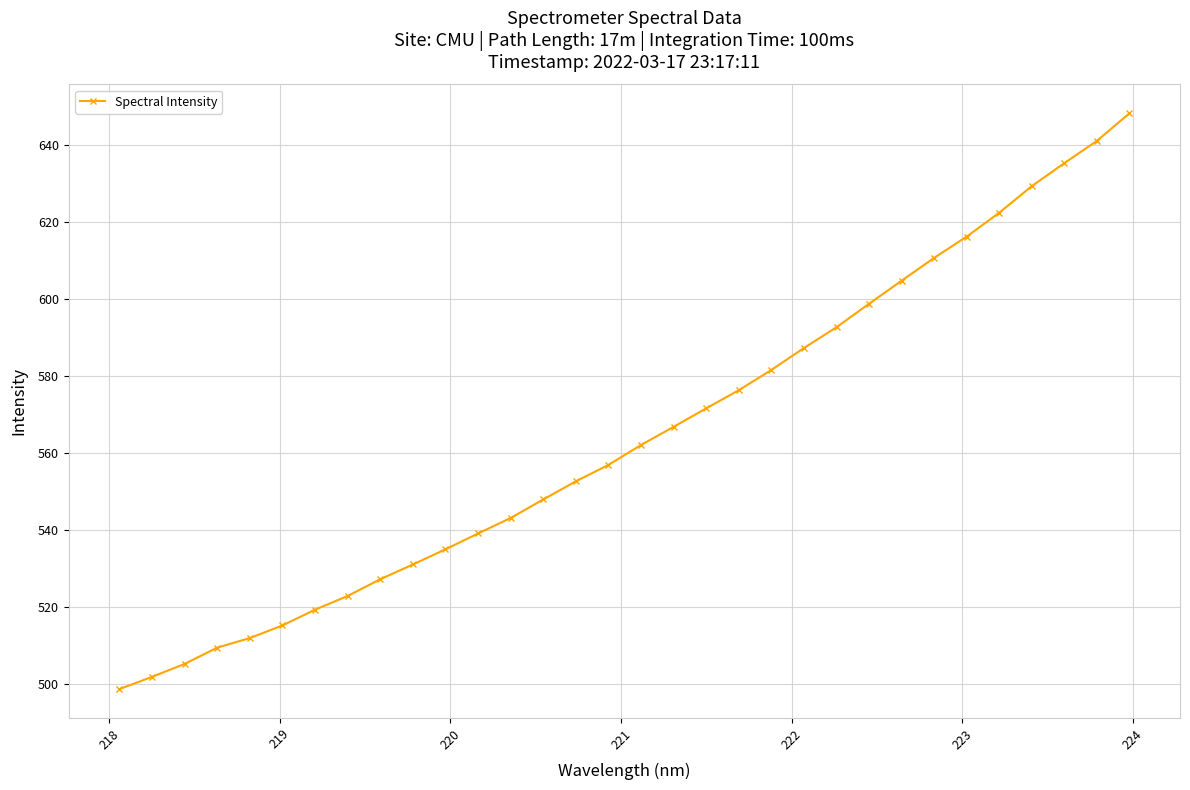

What is the difference between the second highest and minimum values?

142.5